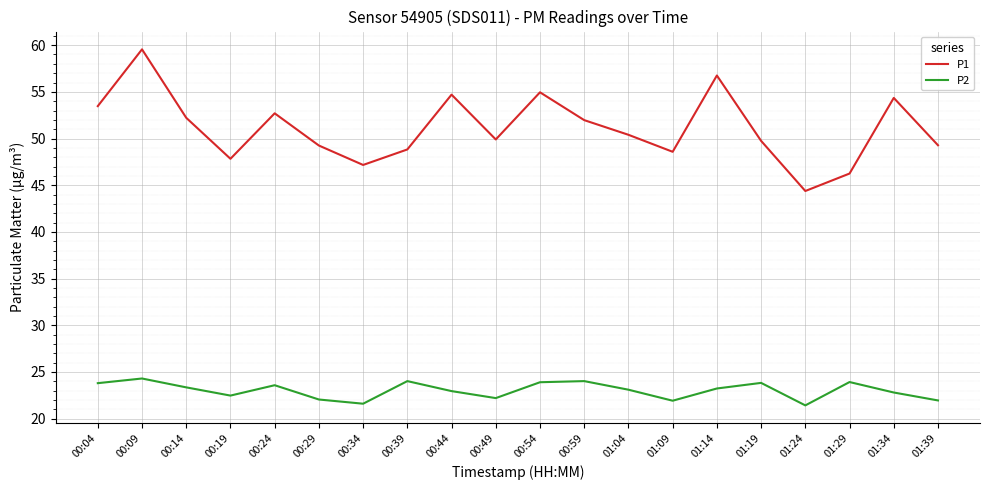

At 01:39, list the series in order from largest to smallest.

P1, P2